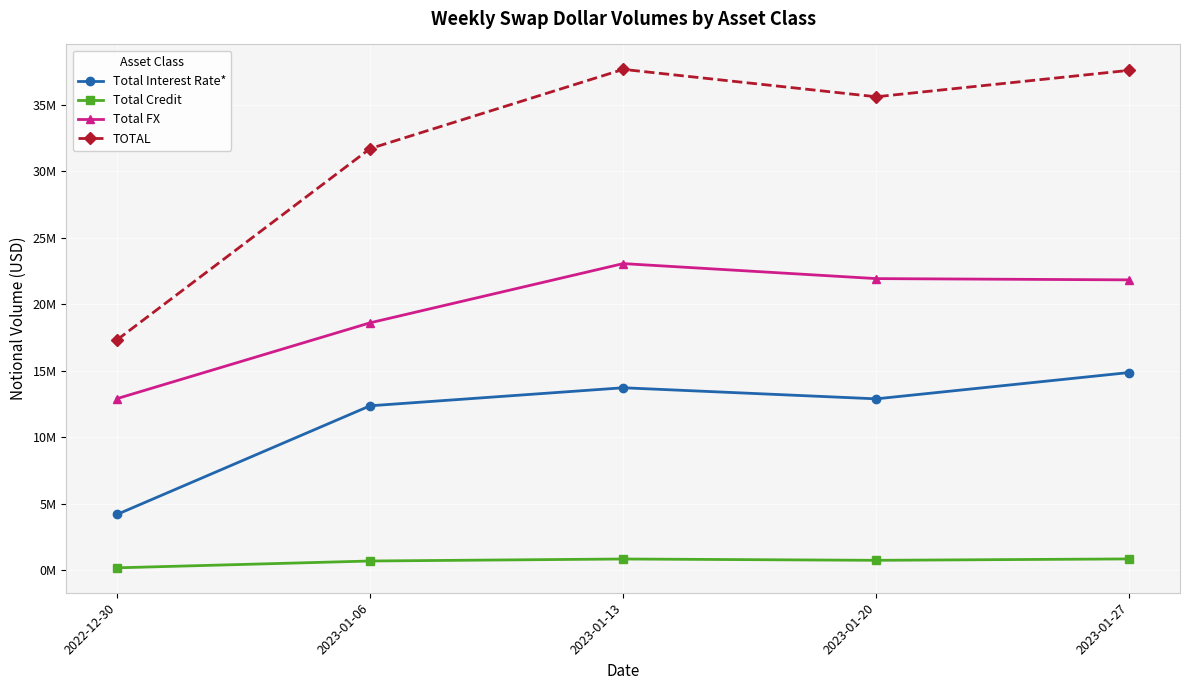

Read the Total Interest Rate* value at 2023-01-13.

13735581